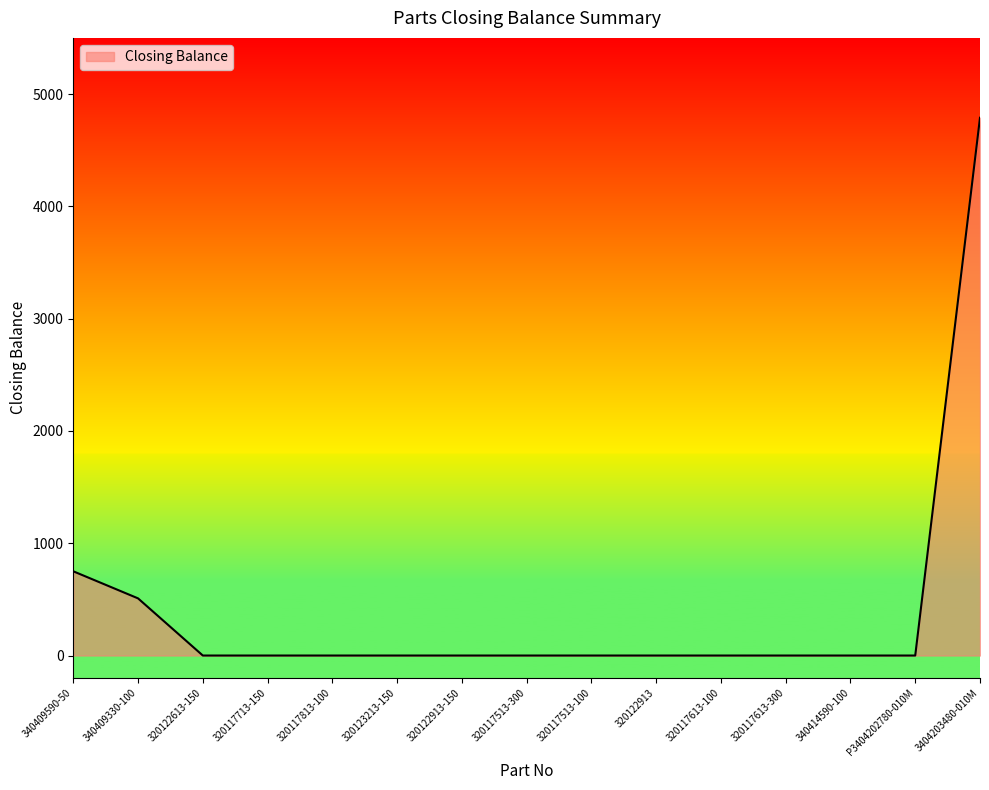

What is the greatest value displayed?

4789